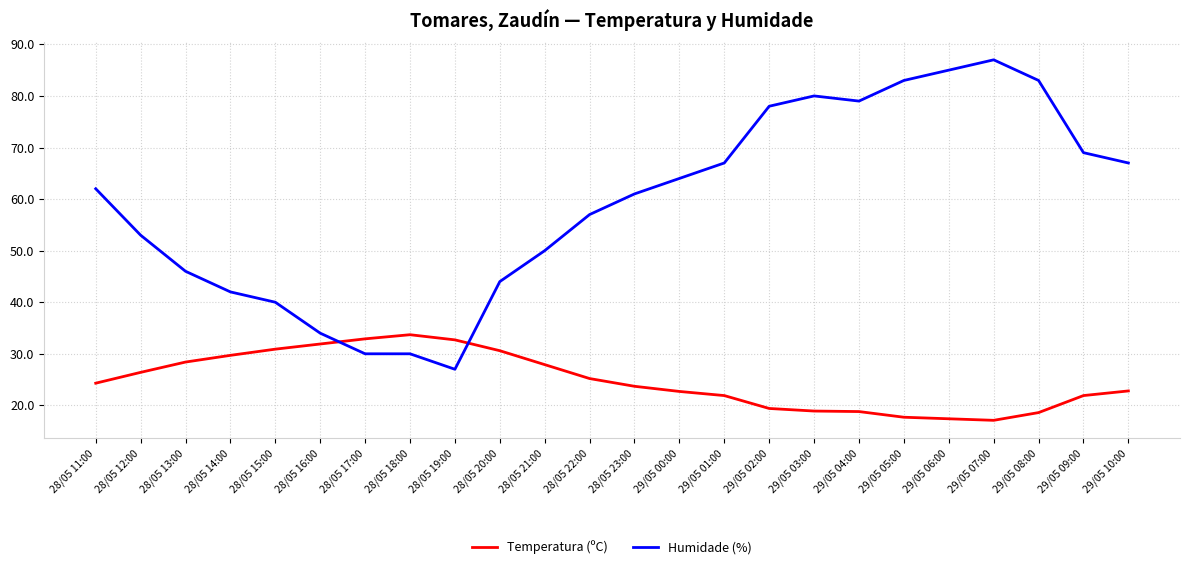

True or false: Humidade (%) has a value of 53.0 at 28/05 12:00.

True